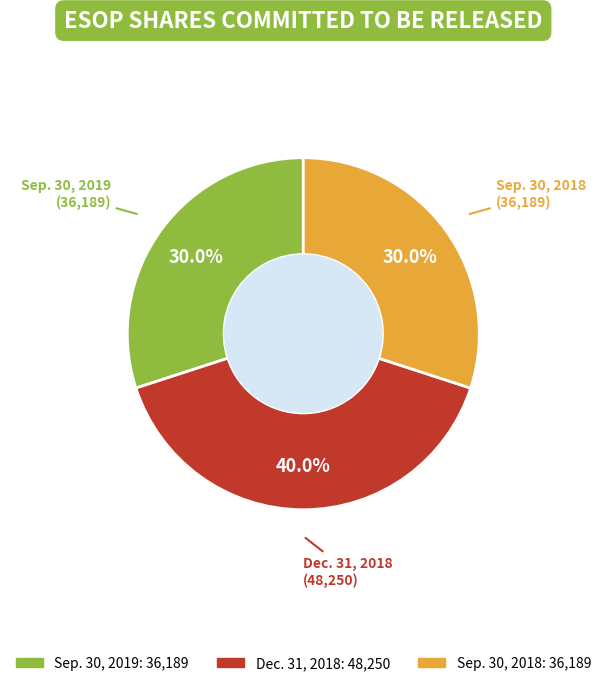

To the nearest percent, what is the combined percentage of Dec. 31, 2018 and Sep. 30, 2019?

70%